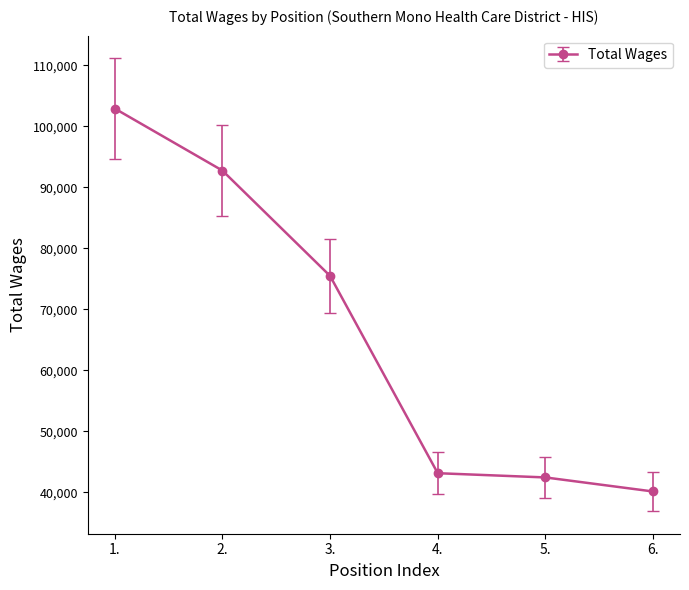

Reading left to right, transcribe all the data shown in this chart.

1.=102926	2.=92757	3.=75487	4.=43140	5.=42446	6.=40141